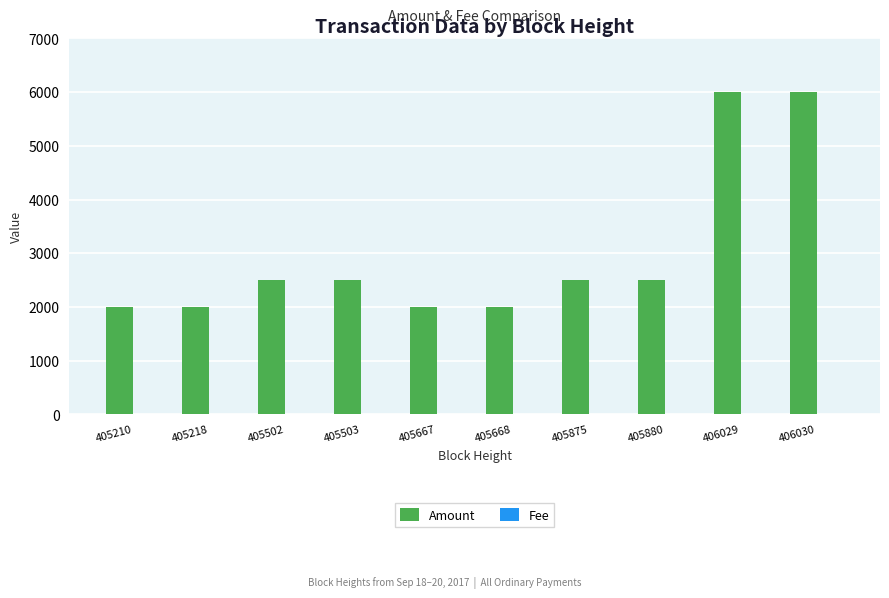

What is the difference between the Amount values at 406029 and 405668?

3999